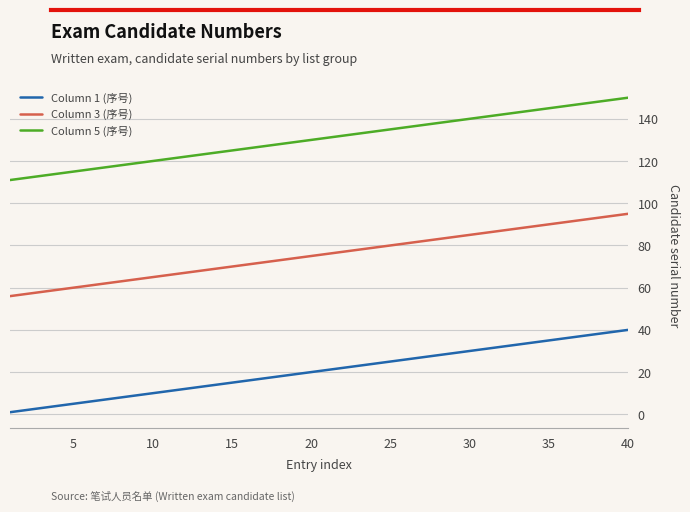

Rank the series by their maximum value, from lowest to highest.

Column 1 (序号), Column 3 (序号), Column 5 (序号)